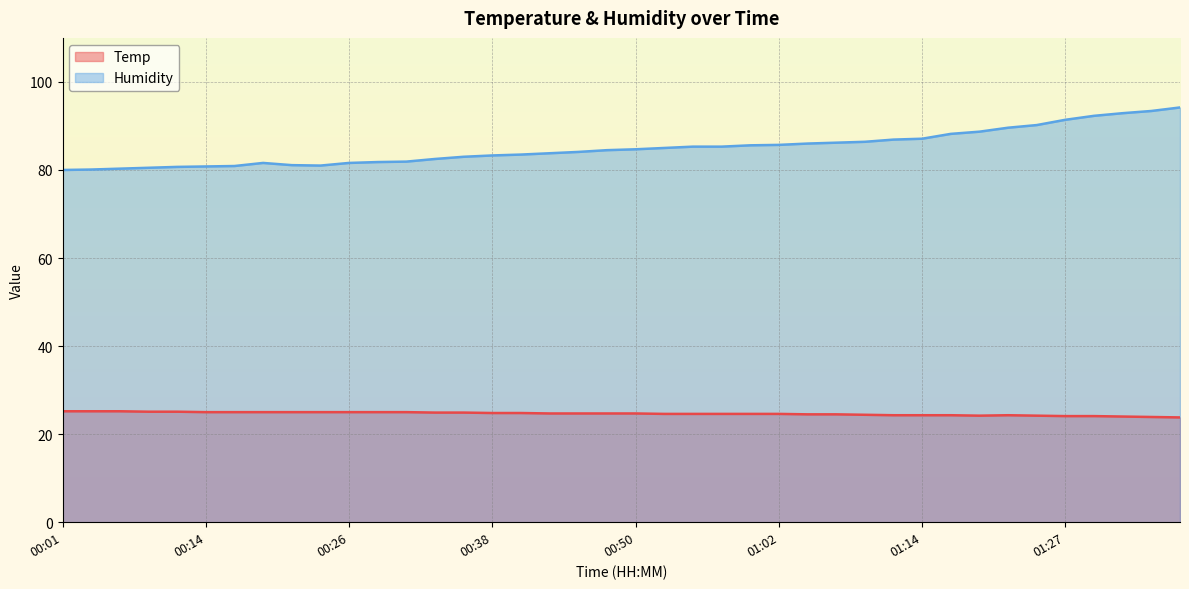

In Temp, how many points are higher than both neighbors (excluding endpoints)?

1